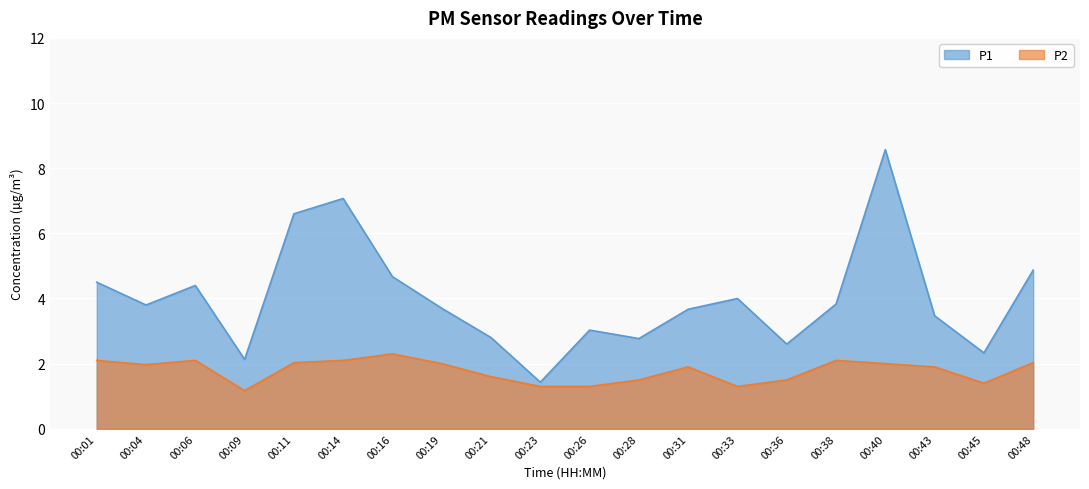

What is the difference between the second highest and minimum values in the P1 series?

5.6